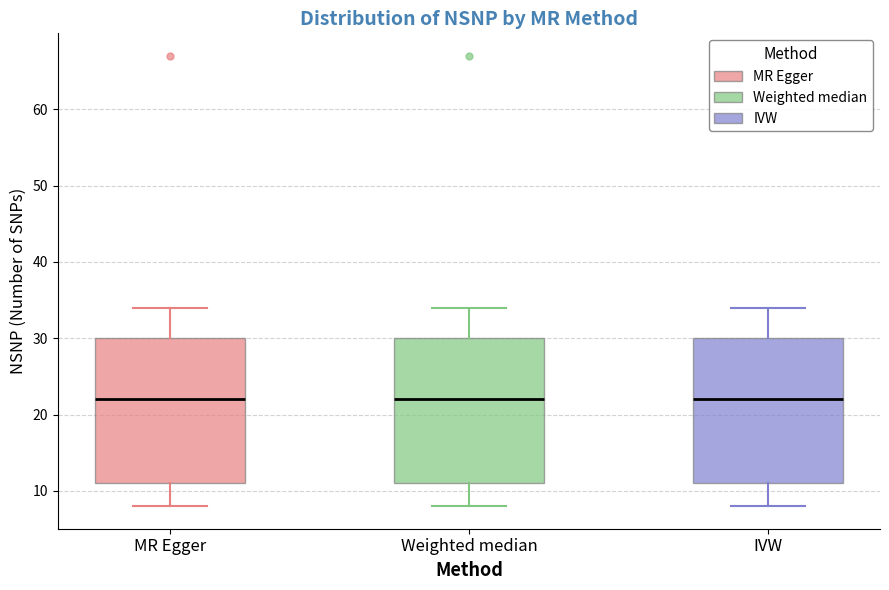

Where is the lower edge of the box for Weighted median on the y-axis? The values are not printed on the chart, so give them approximately, as read against the axis.

11